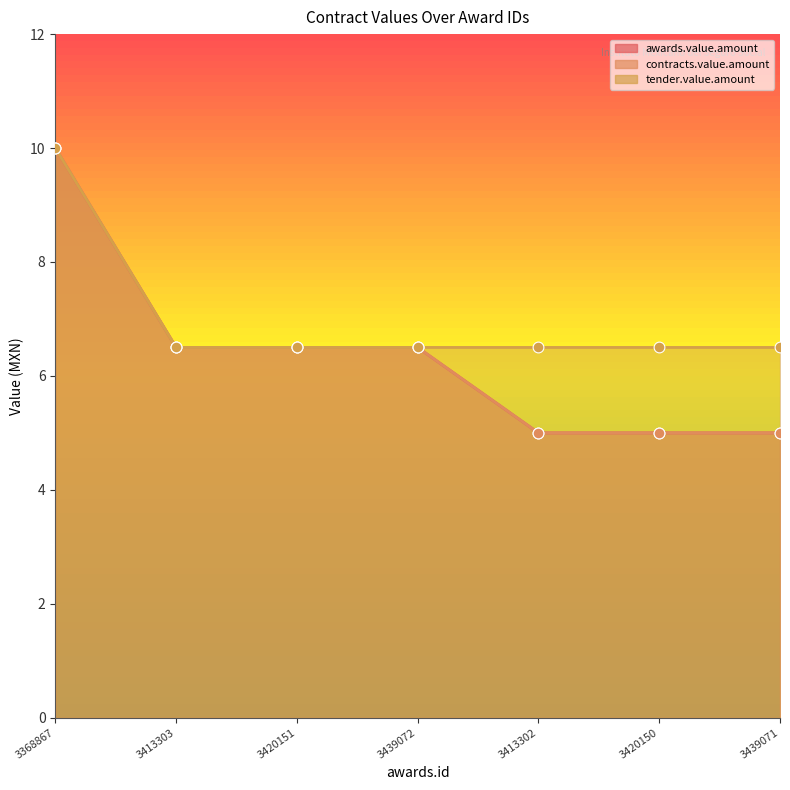

What is the total value across all series at 3420150?

16.5